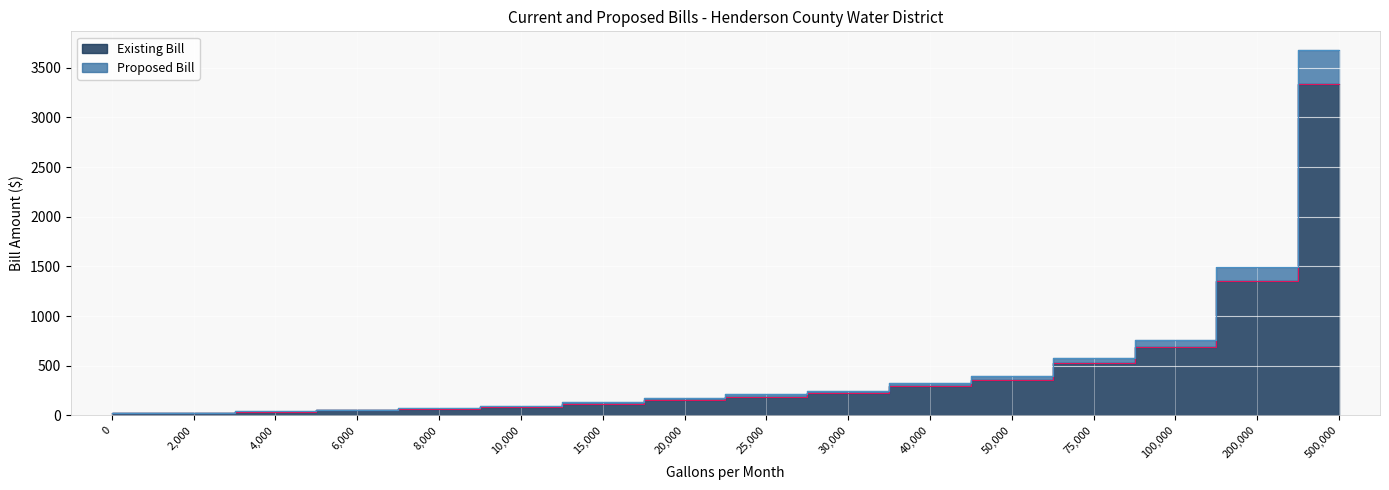

What are all the series names shown in the legend?

Existing Bill, Proposed Bill